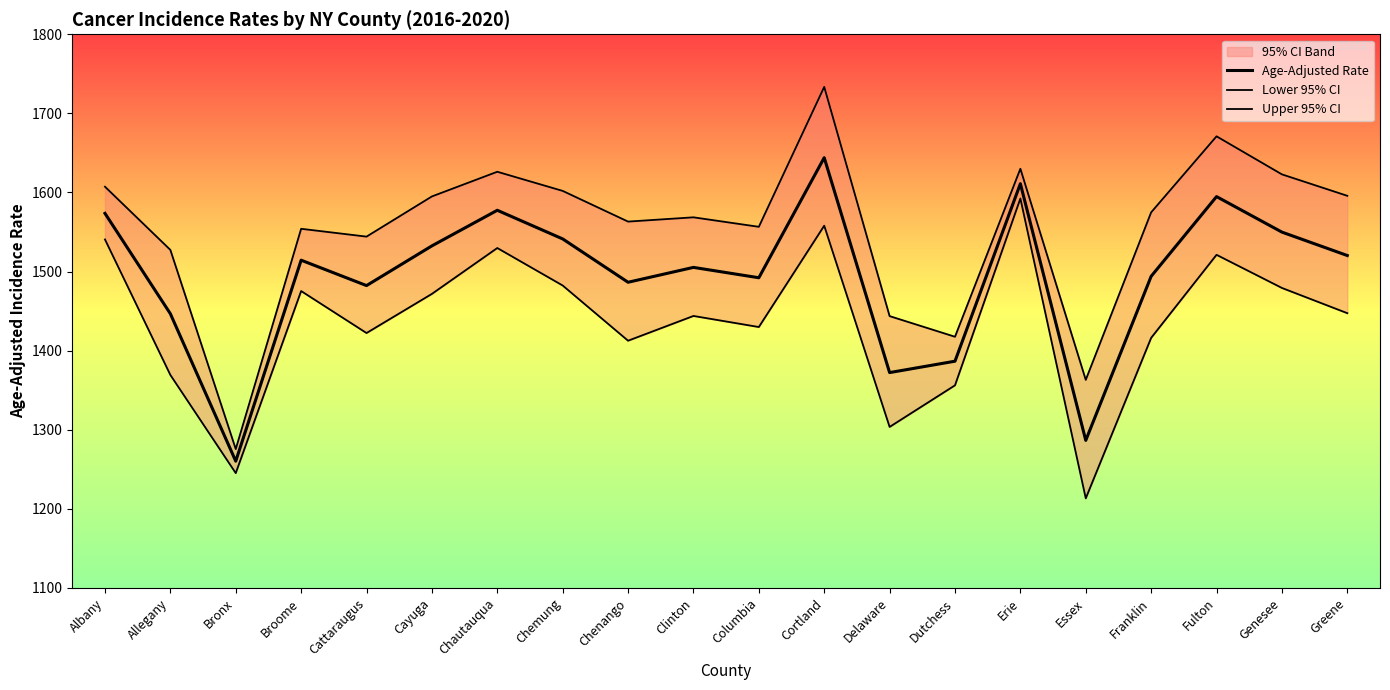

At which label is Lower 95% CI closest to 1402?

Chenango